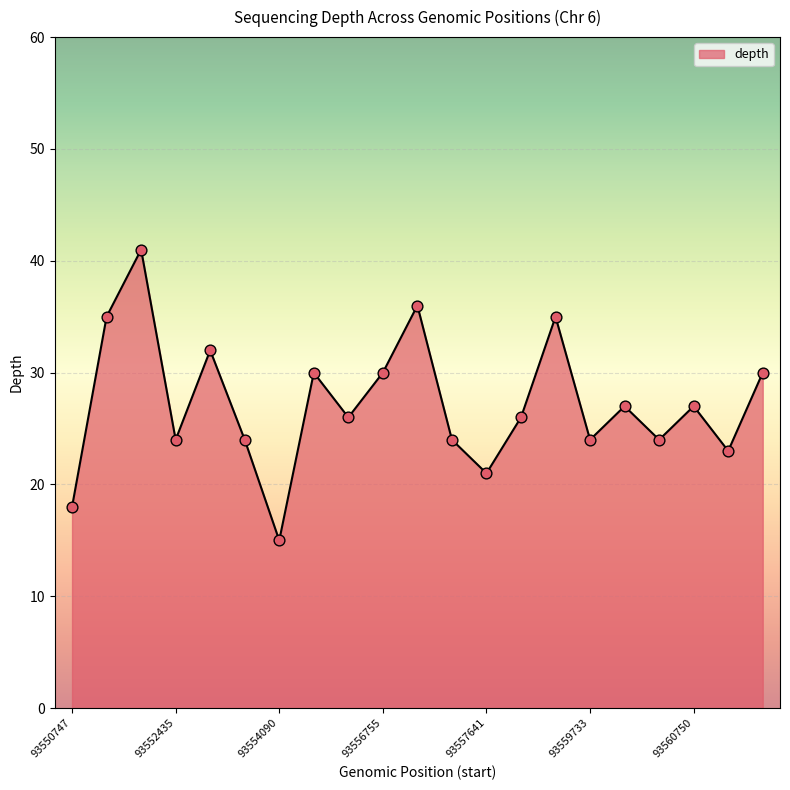

What is the difference between the maximum and minimum values?

26